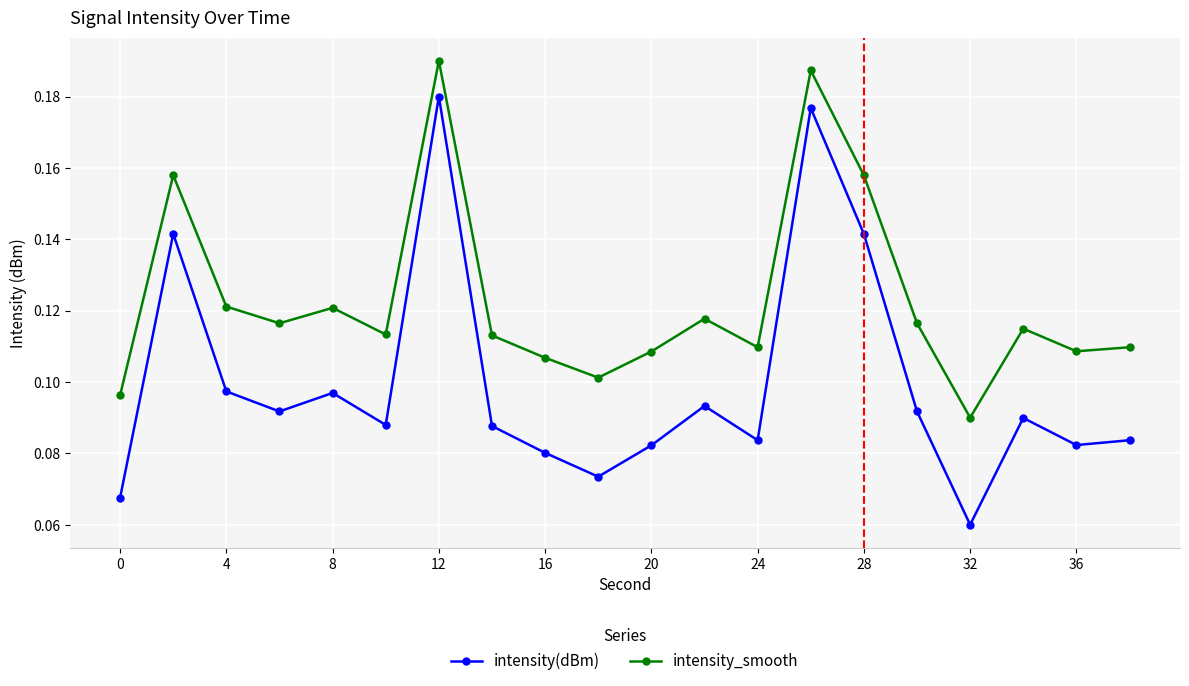

How many interior local peaks does the intensity(dBm) series have?

6